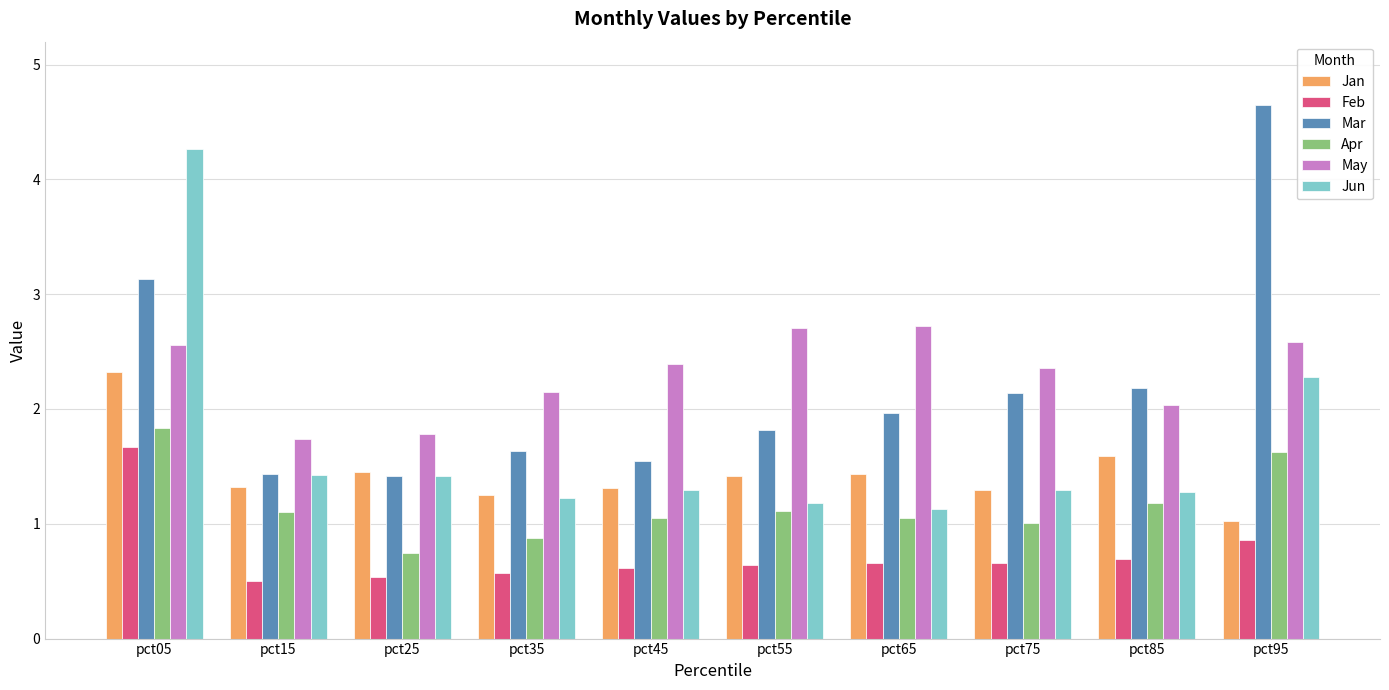

At how many categories does at least one series exceed 2?

8